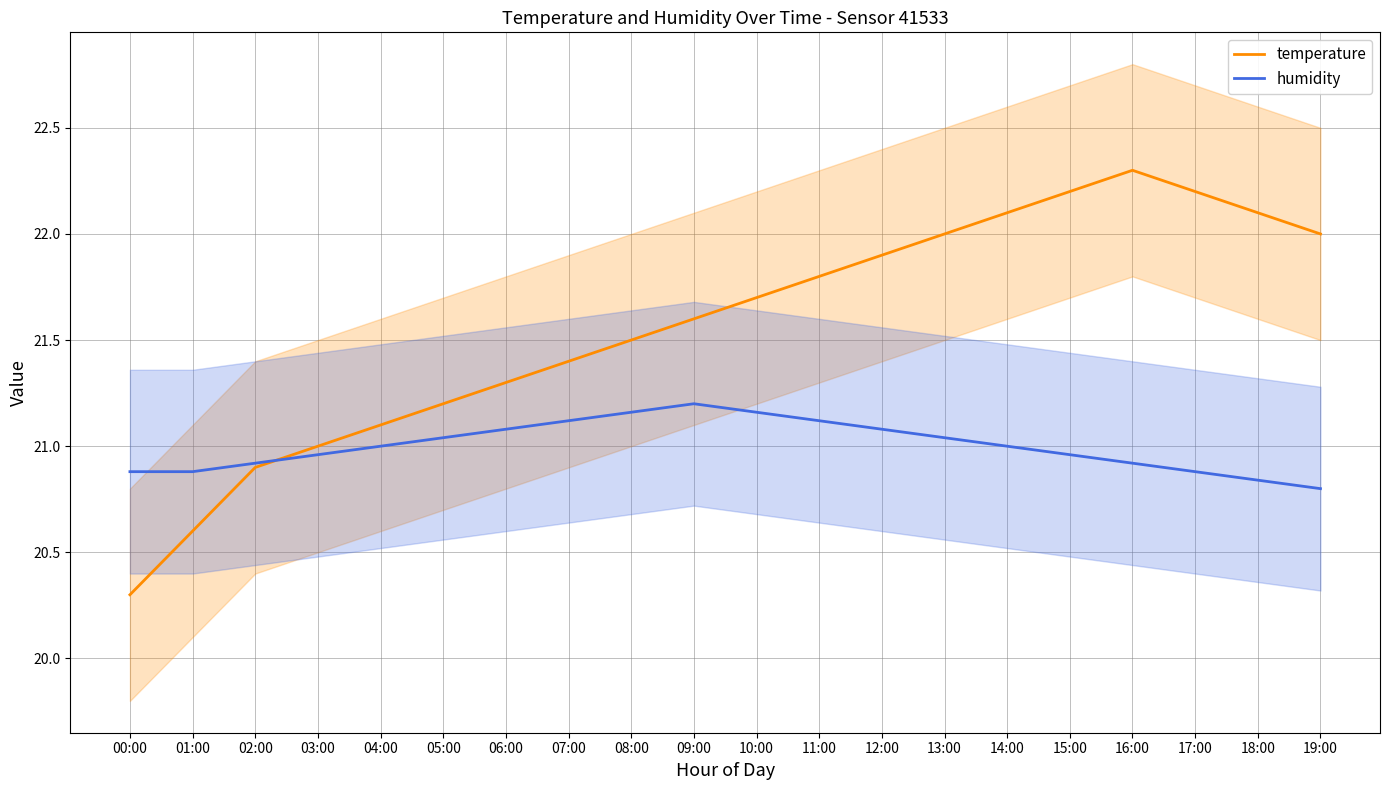

Reading left to right, transcribe all the data shown in this chart.

temperature: 00:00=20.3	01:00=20.6	02:00=20.9	03:00=21.0	04:00=21.1	05:00=21.2	06:00=21.3	07:00=21.4	08:00=21.5	09:00=21.6	10:00=21.7	11:00=21.8	12:00=21.9	13:00=22.0	14:00=22.1	15:00=22.2	16:00=22.3	17:00=22.2	18:00=22.1	19:00=22.0
humidity: 00:00=20.9	01:00=20.9	02:00=20.9	03:00=21.0	04:00=21.0	05:00=21.0	06:00=21.1	07:00=21.1	08:00=21.2	09:00=21.2	10:00=21.2	11:00=21.1	12:00=21.1	13:00=21.0	14:00=21.0	15:00=21.0	16:00=20.9	17:00=20.9	18:00=20.8	19:00=20.8